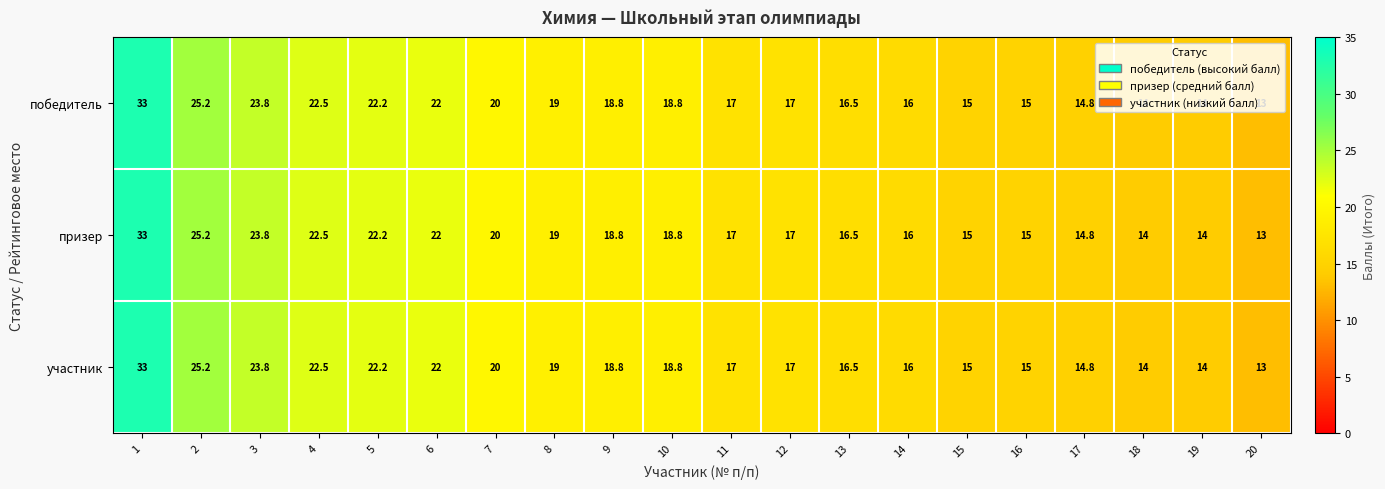

Which label corresponds to the smallest value in the chart?

20